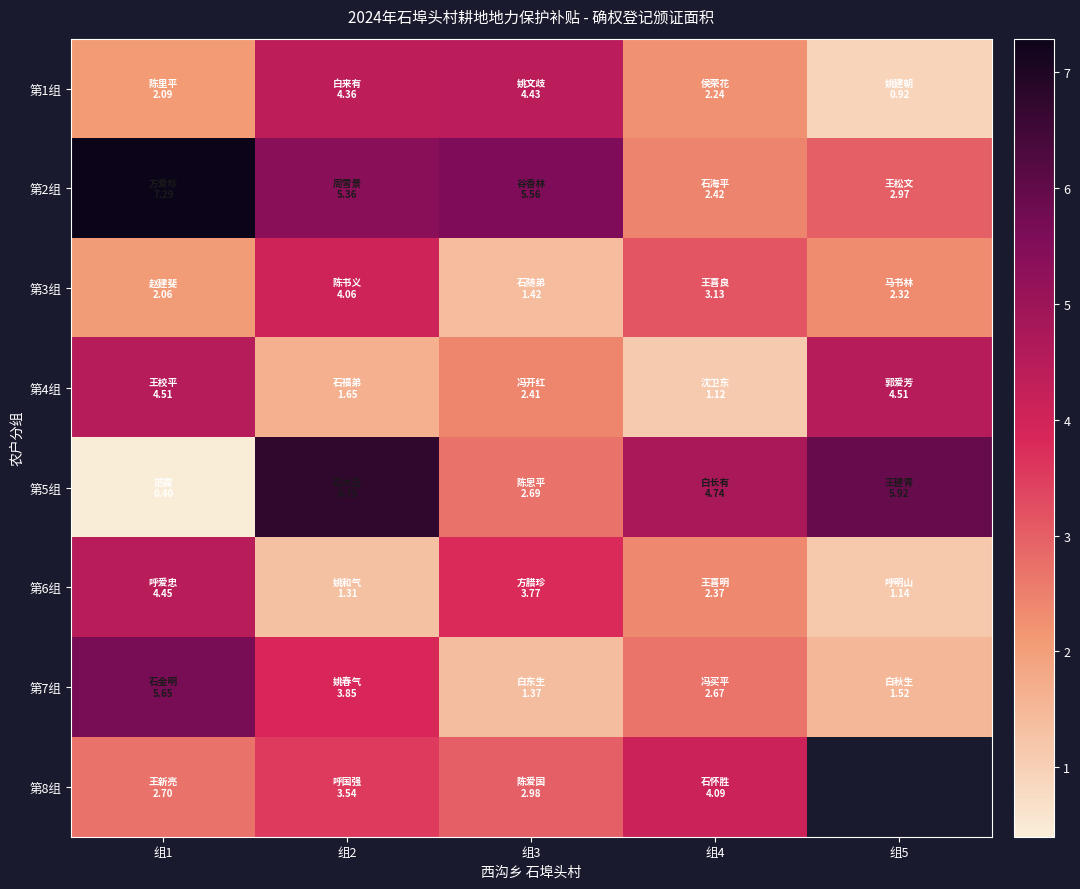

Between 组4 and 组2, which is larger?

组2